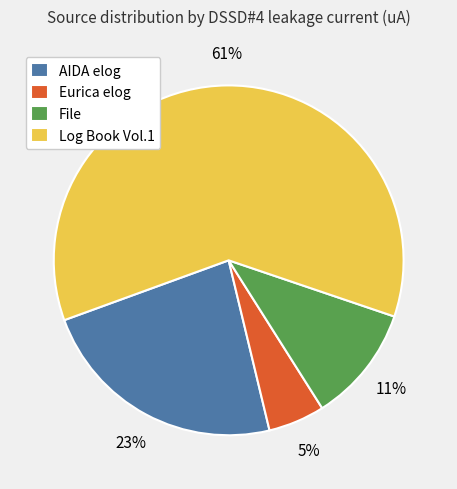

Approximately how many times larger is the value at AIDA elog compared to File?

2.1